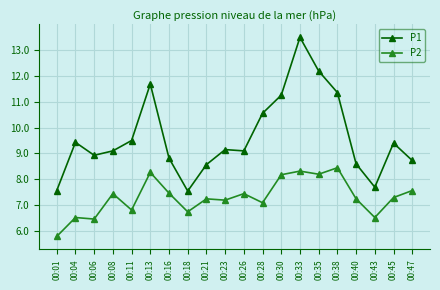

True or false: P2 and P1 cross at least once.

False